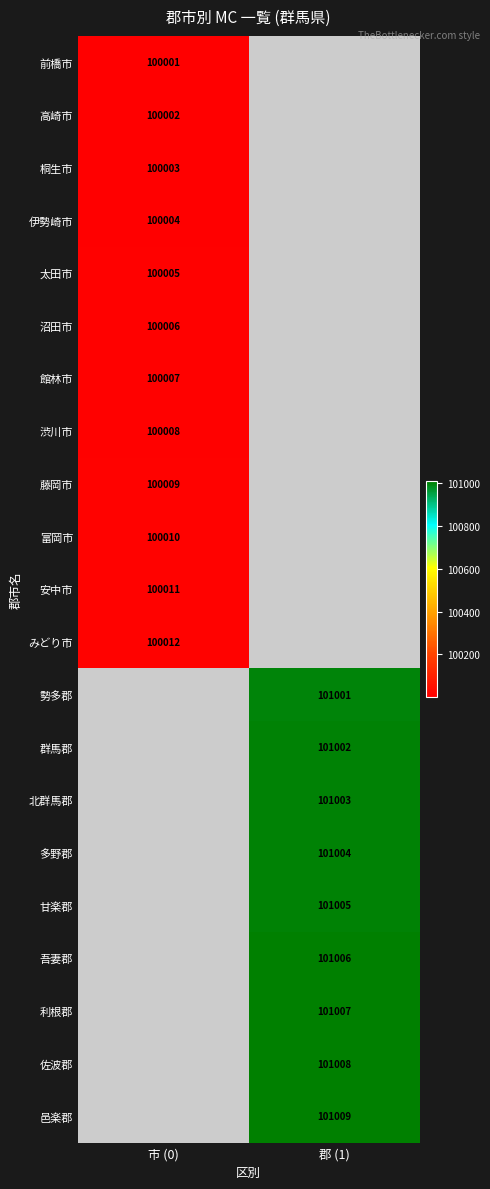

How many series are shown in this chart?

21